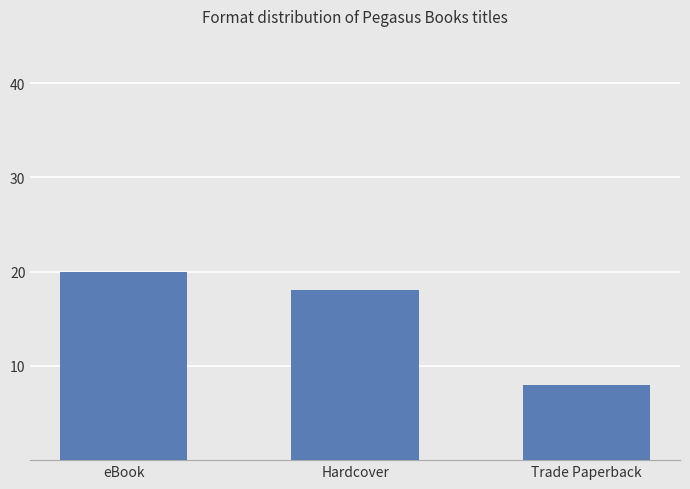

The value at Hardcover is 11. True or false?

False